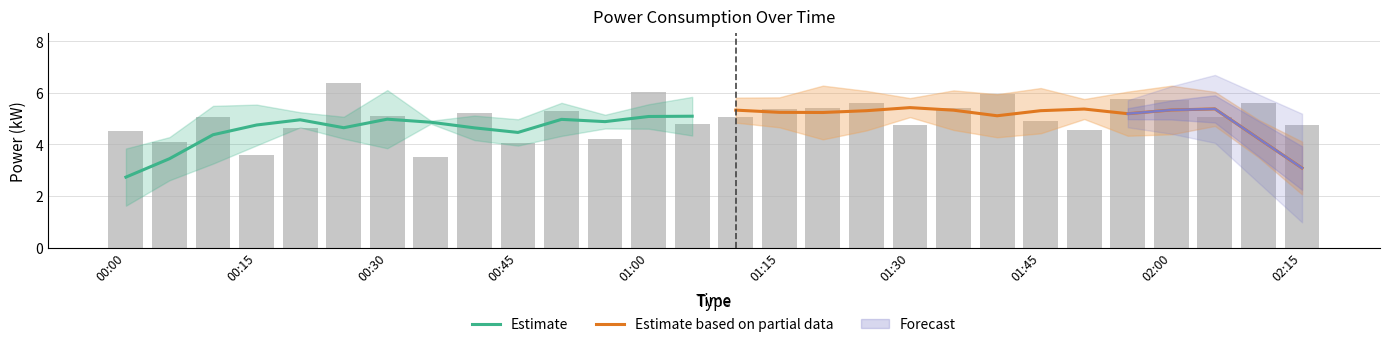

True or false: Estimate has a value of 8.6 at 01:00.

False